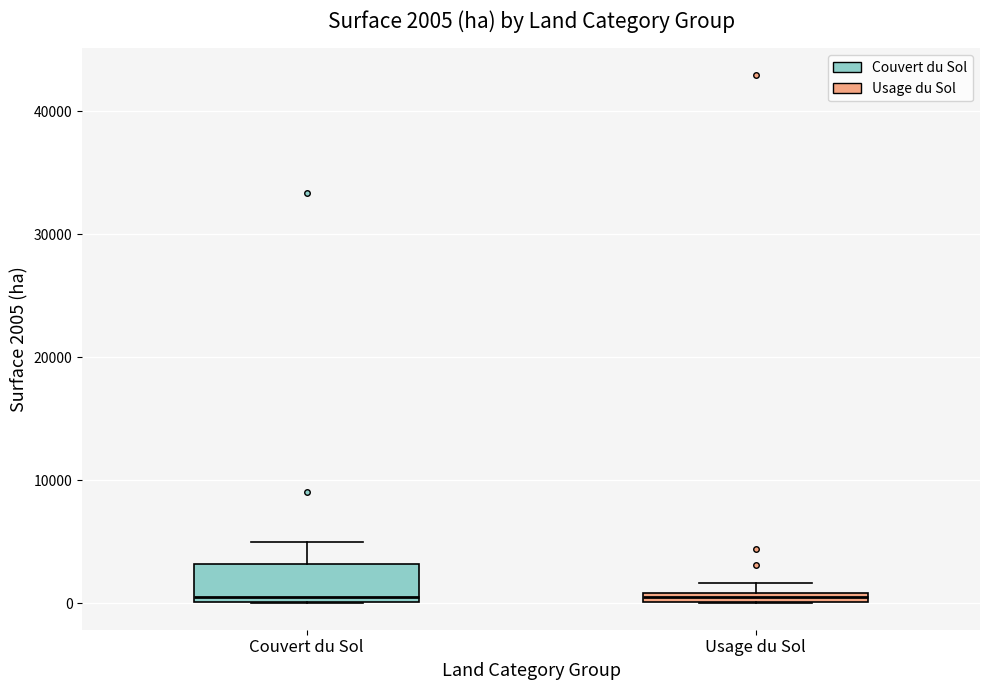

Which box is the tallest, from its lower edge to its upper edge?

Couvert du Sol